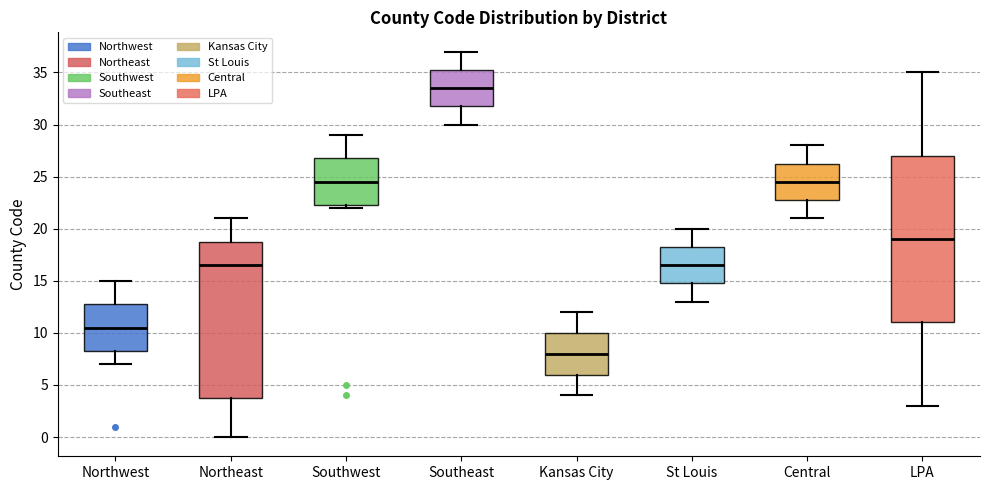

Comparing the boxes themselves (not the whiskers), which one is the tallest?

LPA